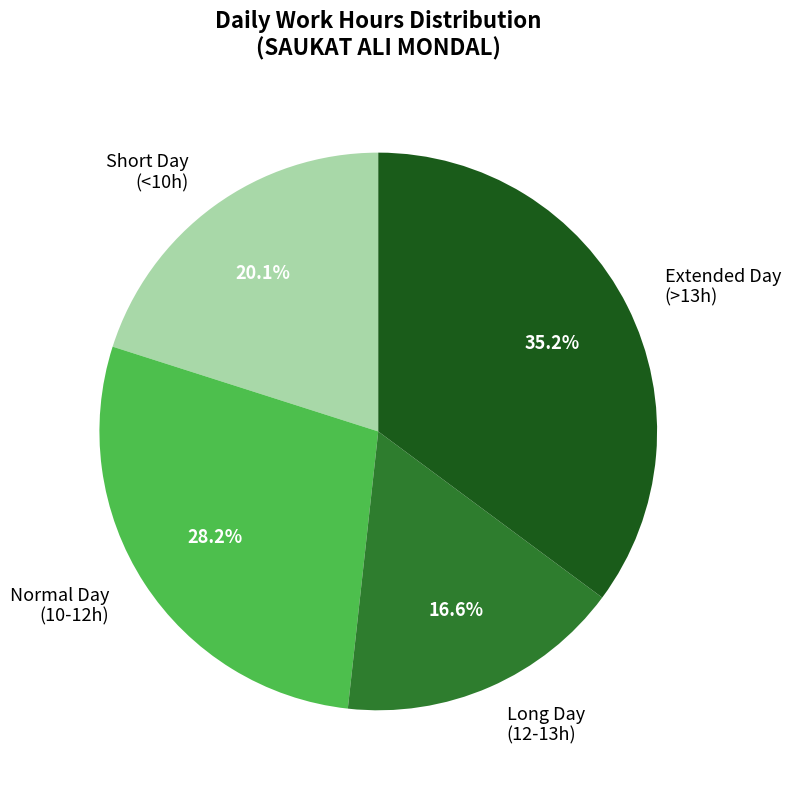

How many slices are in this pie chart?

4